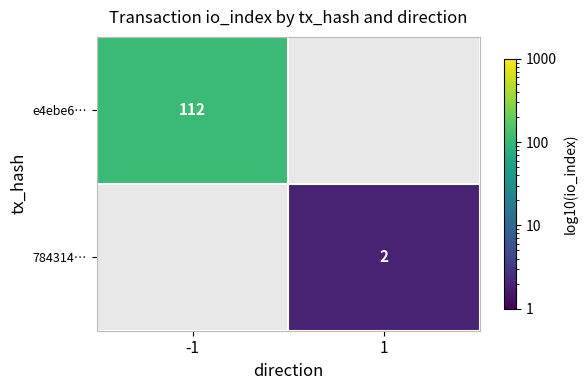

The 784314… series shows 2 at 1. True or false?

True